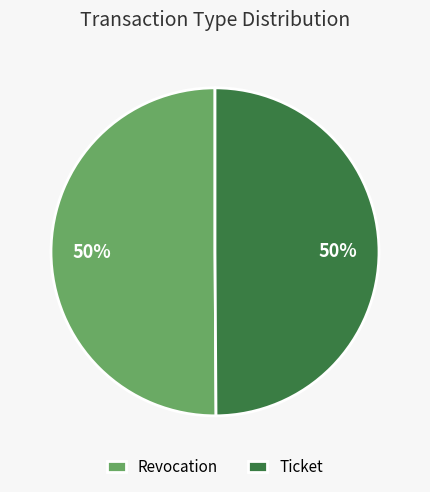

Do Ticket and Revocation together represent more than half of the pie?

Yes